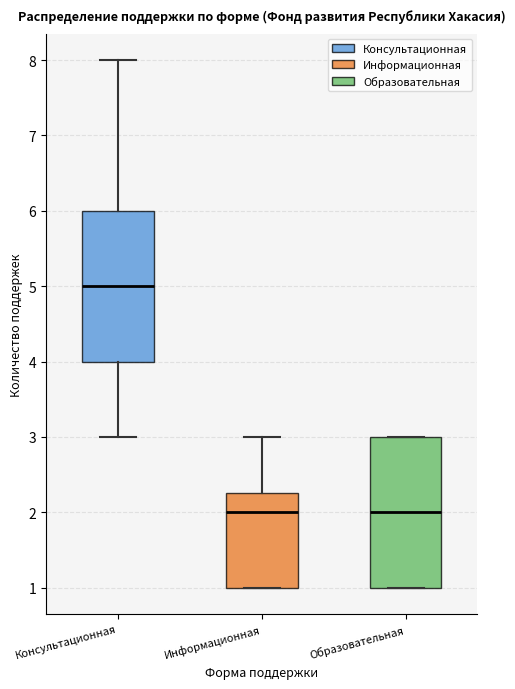

Which box has the highest median line?

Консультационная